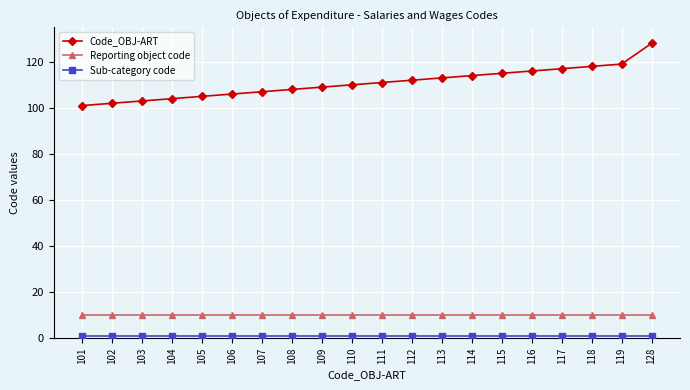

Which series changed the most between 102 and 114?

Code_OBJ-ART